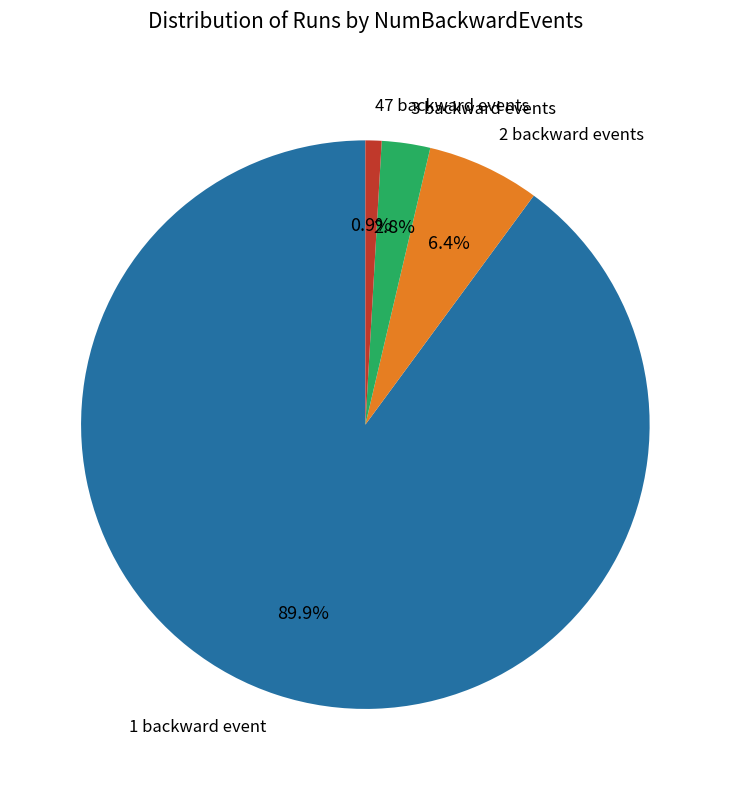

What is the ratio of the value at 1 backward event to the value at 2 backward events?

14.0